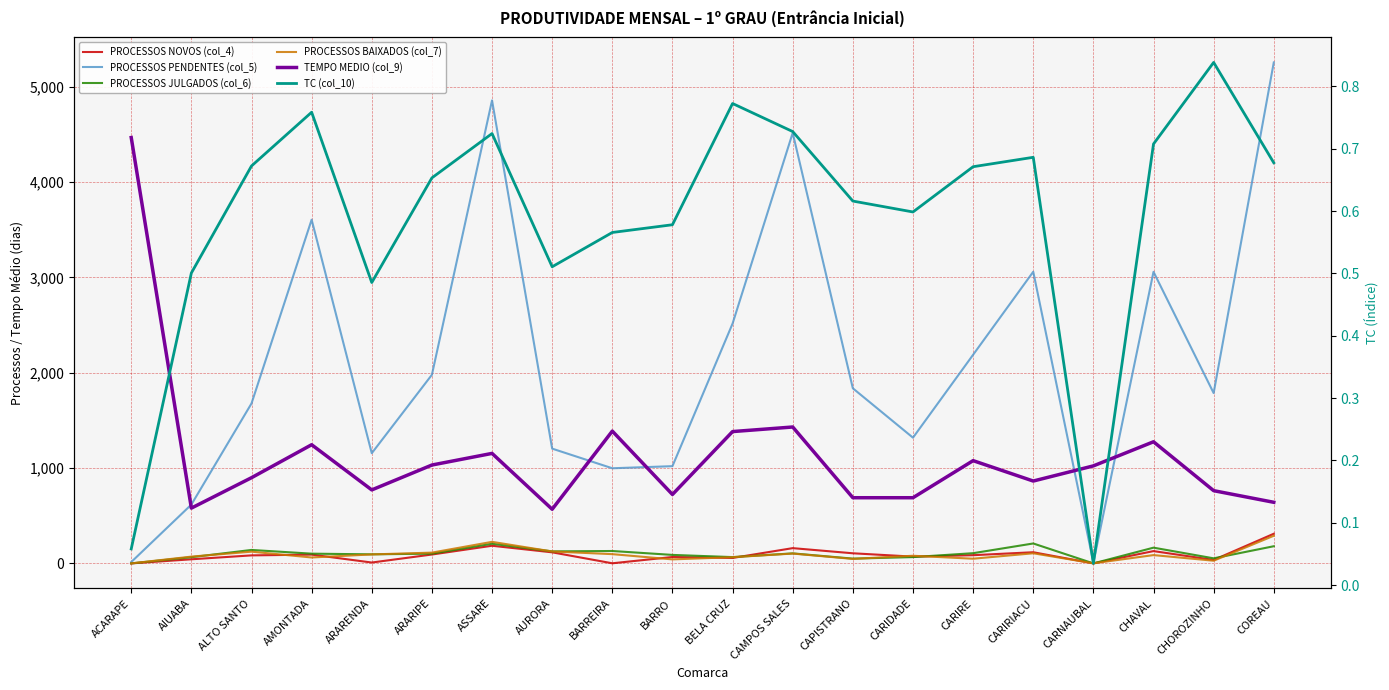

Which series ends up on top after the final intersection of PROCESSOS JULGADOS (col_6) and TC (col_10)?

PROCESSOS JULGADOS (col_6)